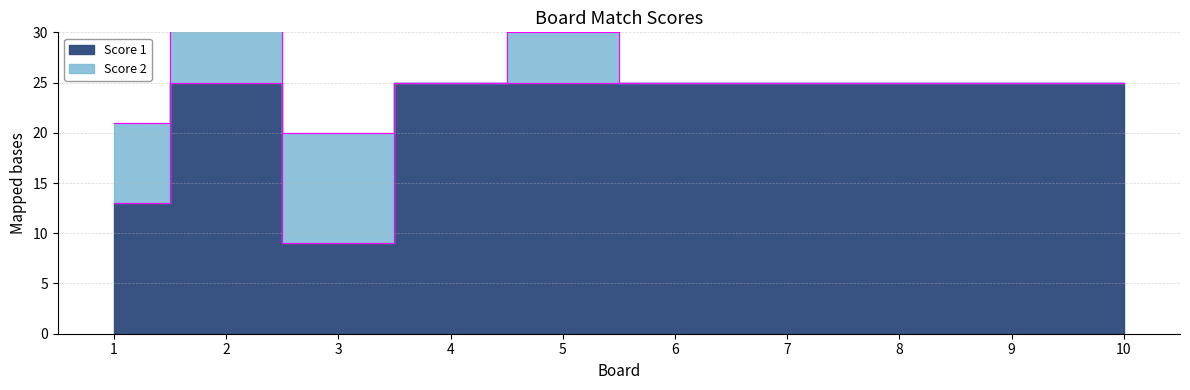

At which label is the value closest to 17?

1